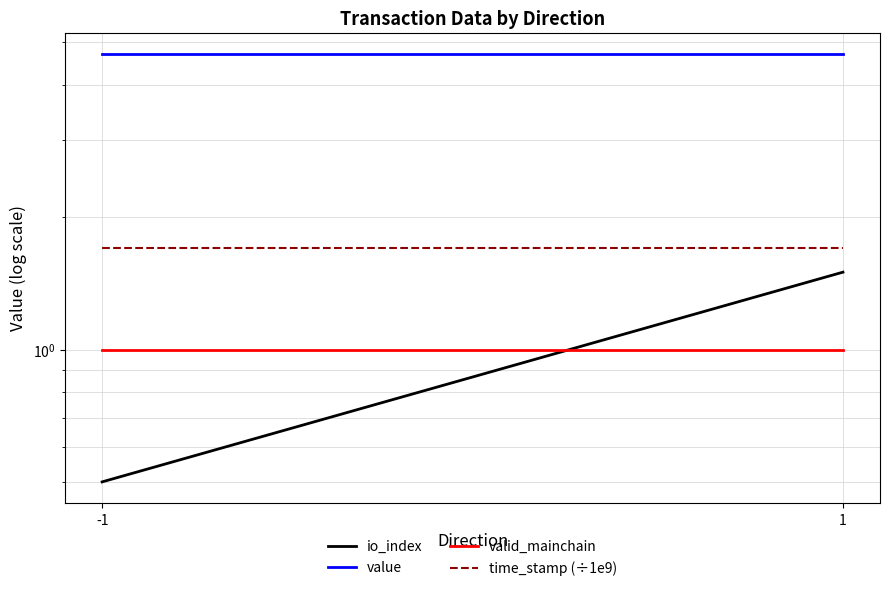

Reading left to right, what are all the values shown in this chart?

io_index: 0.5	1.5
value: 4.7	4.7
valid_mainchain: 1.0	1.0
time_stamp (÷1e9): 1.7	1.7